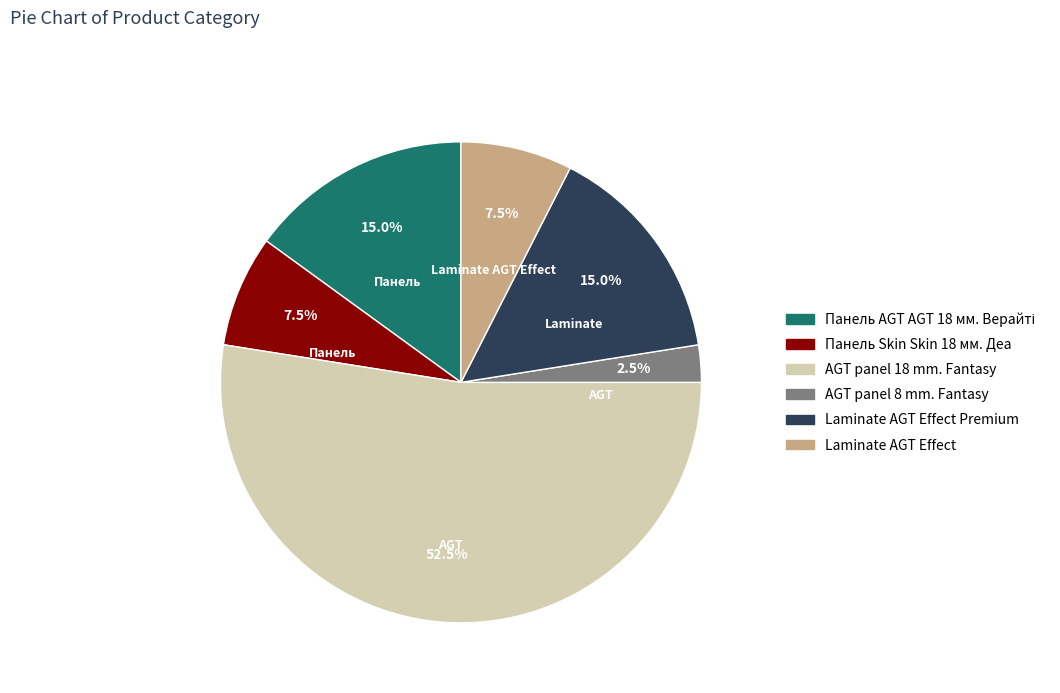

How many slices are in this pie chart?

6